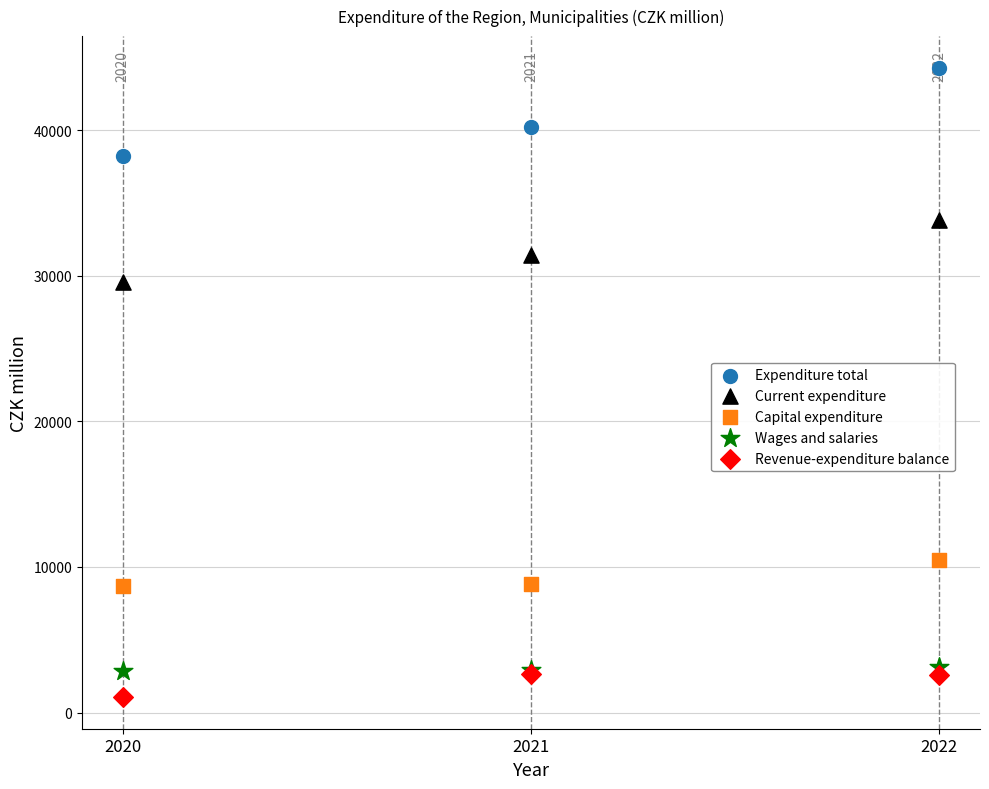

What are all the series names shown in the legend?

Expenditure total, Current expenditure, Capital expenditure, Wages and salaries, Revenue-expenditure balance